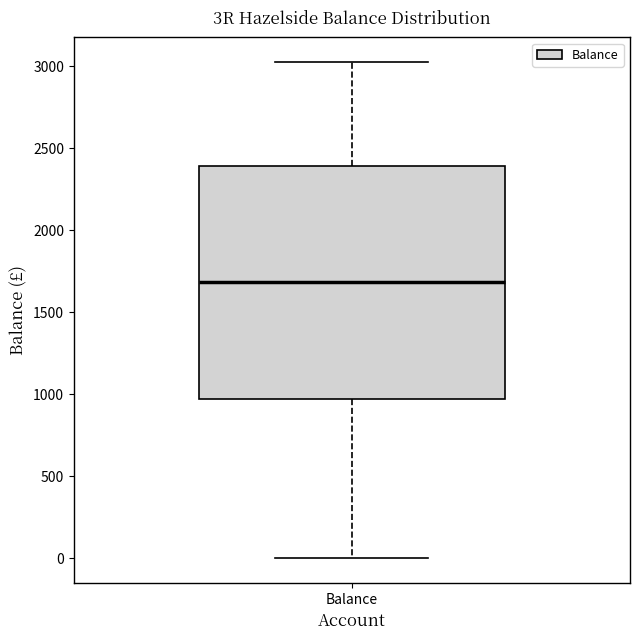

Where does the median line of the box for Balance sit on the y-axis? The values are not printed on the chart, so give them approximately, as read against the axis.

1700